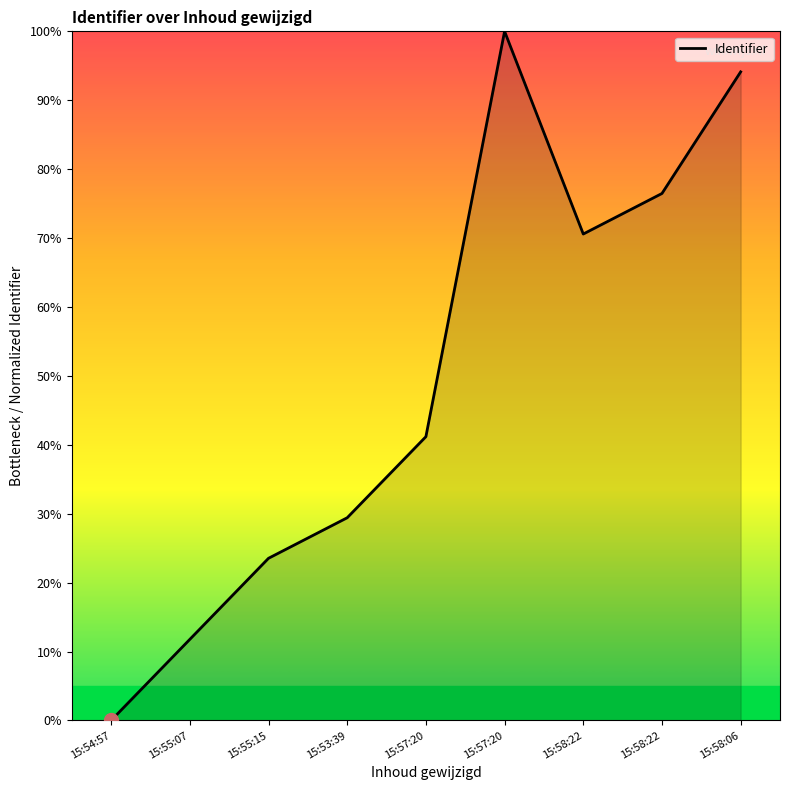

How many points are higher than both their immediate neighbors (excluding endpoints)?

1